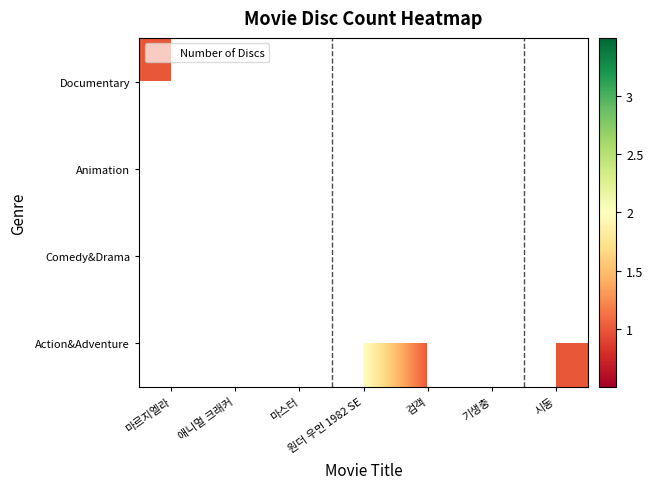

What is the greatest value displayed?

3.0